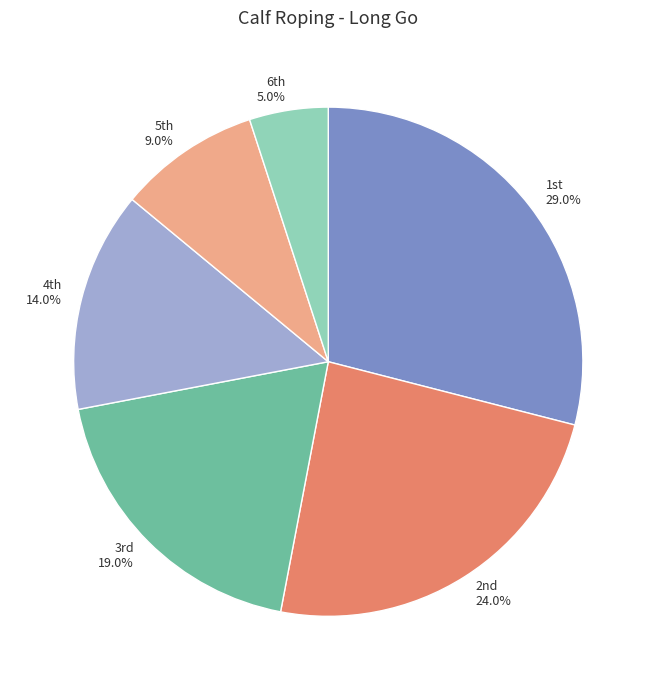

How many segments does this pie chart have?

6